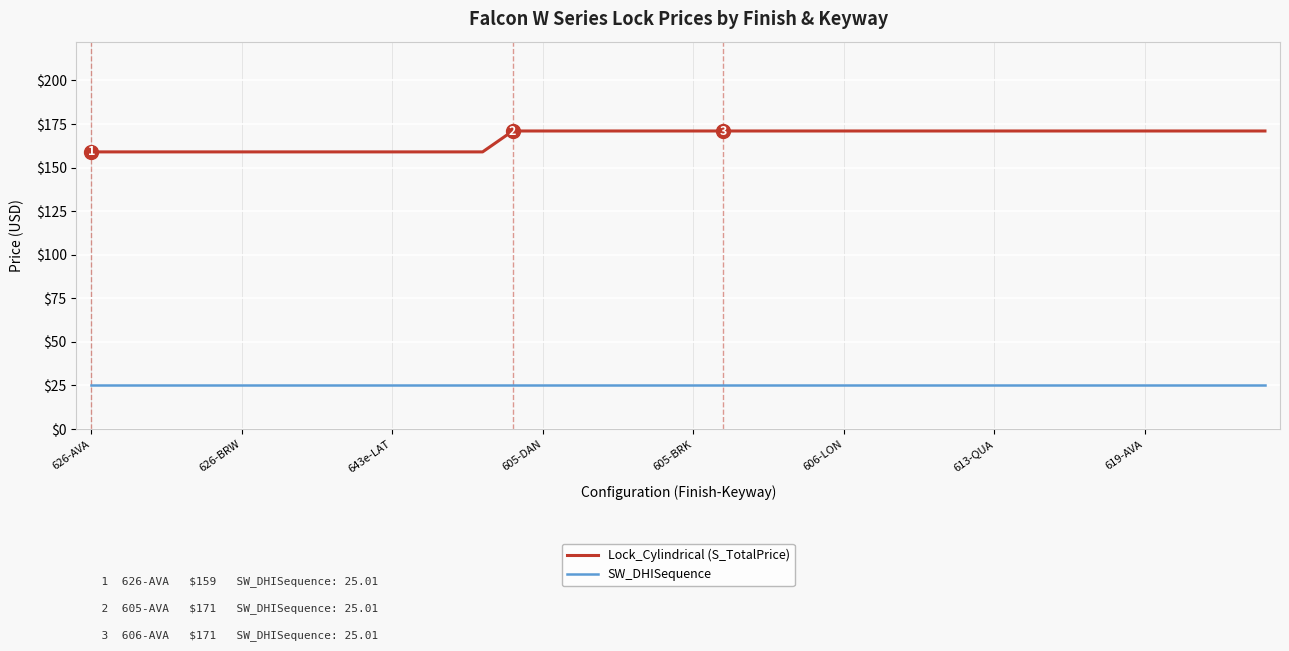

True or false: Lock_Cylindrical (S_TotalPrice) and SW_DHISequence intersect in this chart.

False